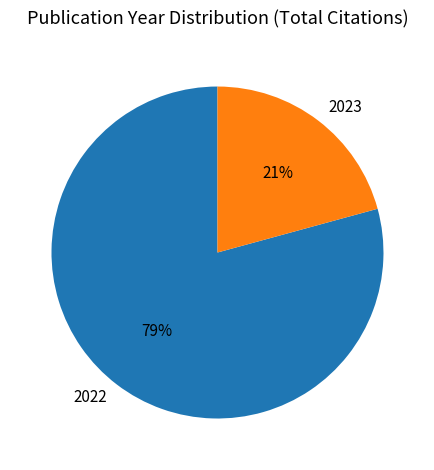

To the nearest percent, what is the difference between the 2022 and 2023 slice percentages?

58%